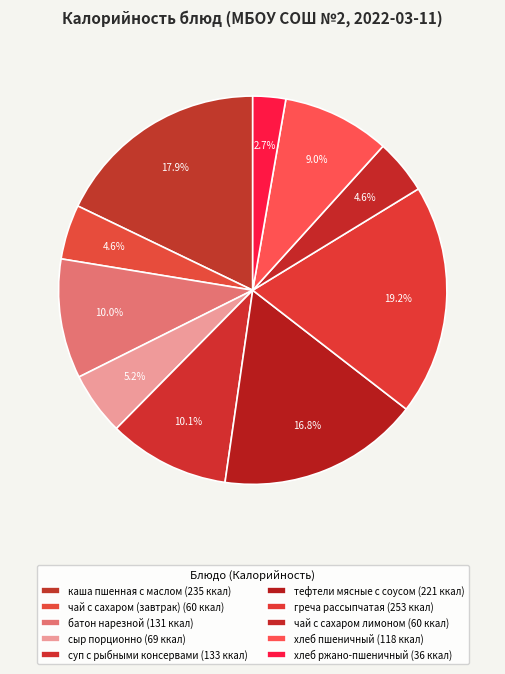

To the nearest percent, what is the average slice percentage?

10%